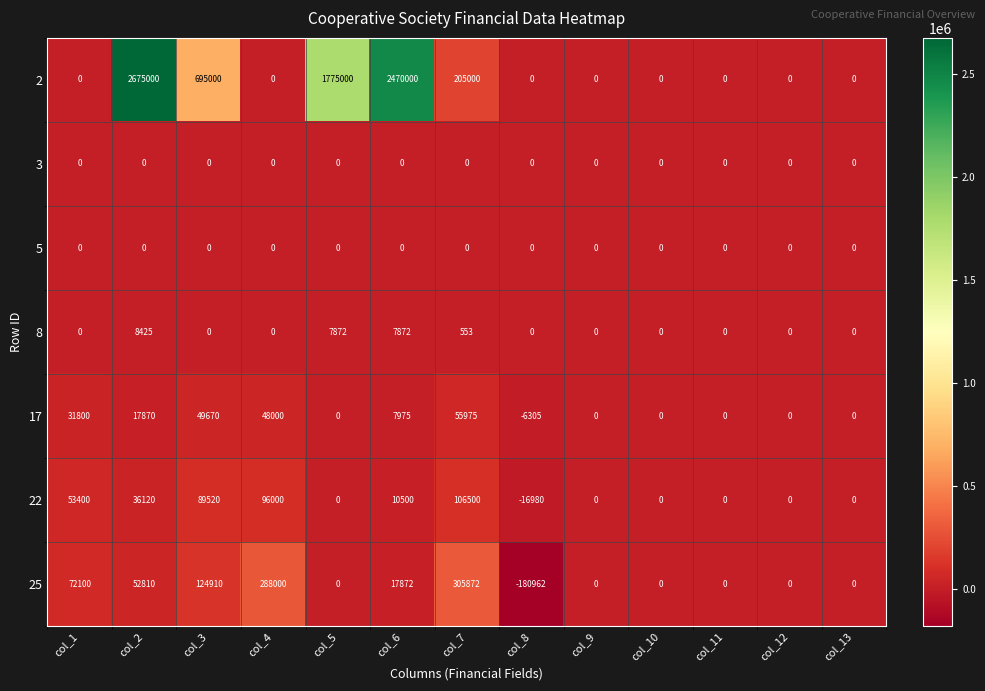

Where does the 17 series first go above 0?

col_1